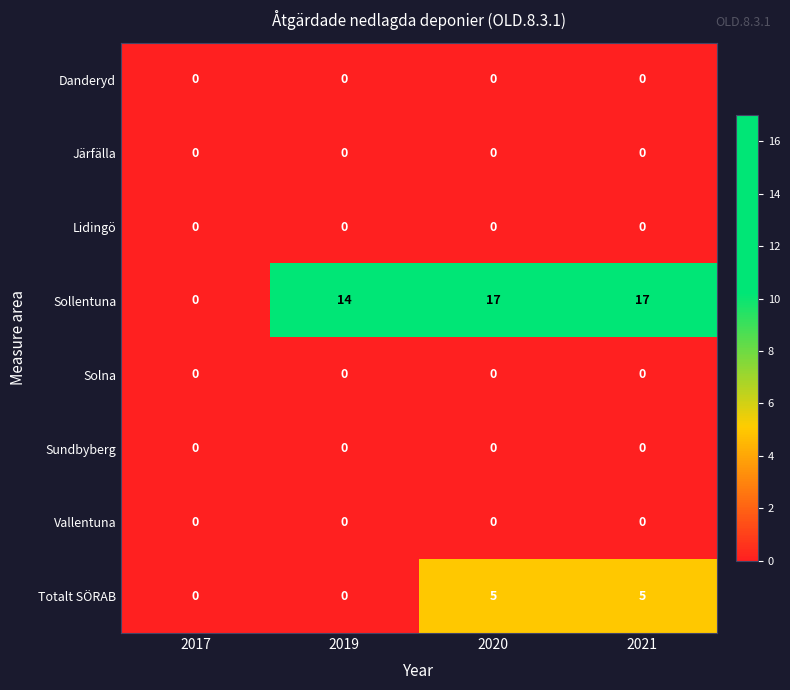

Between 2017 and 2019, which series saw the biggest shift?

Sollentuna